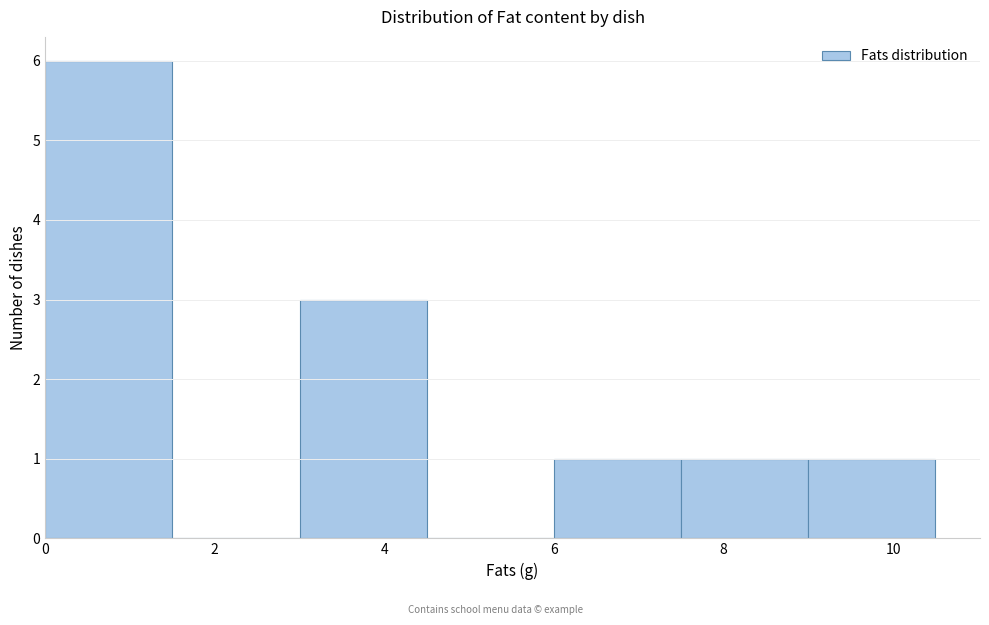

Reading left to right, transcribe this chart: for each bar, give the range it covers on the x-axis and its height. Neither the bar edges nor the heights are printed on the chart, so give them approximately, as read against the axes.

0.0 to 1.5: 6
1.5 to 3.0: 0
3.0 to 4.5: 3
4.5 to 6.0: 0
6.0 to 7.5: 1
7.5 to 9.0: 1
9.0 to 10.5: 1